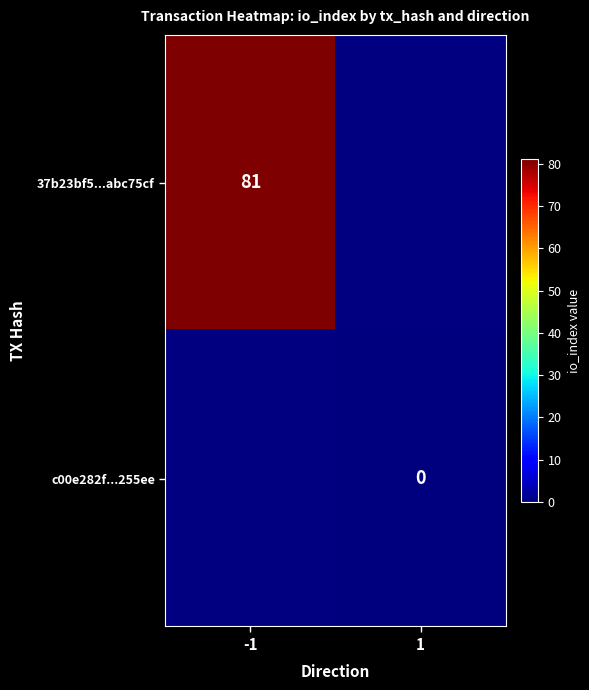

Which label corresponds to the largest value in the chart?

-1